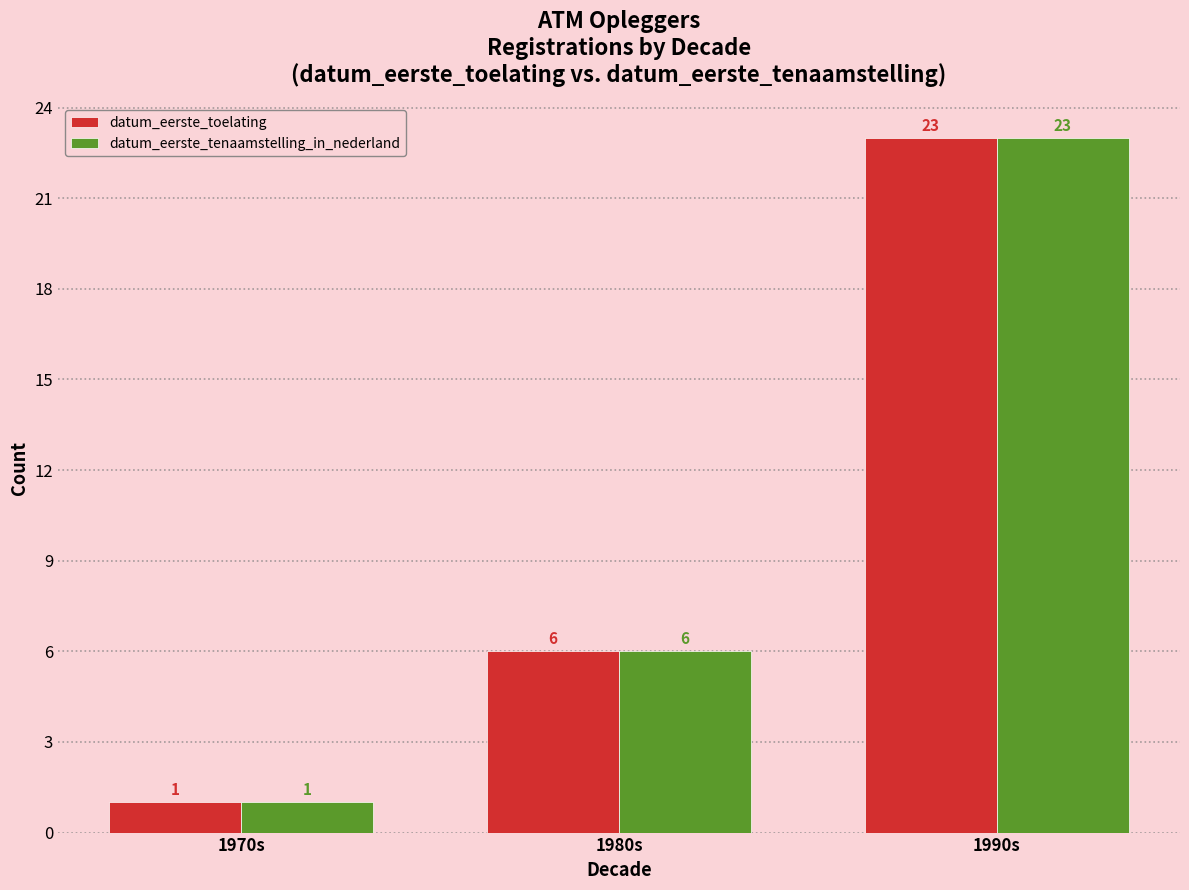

What position from the right is 1990s?

1